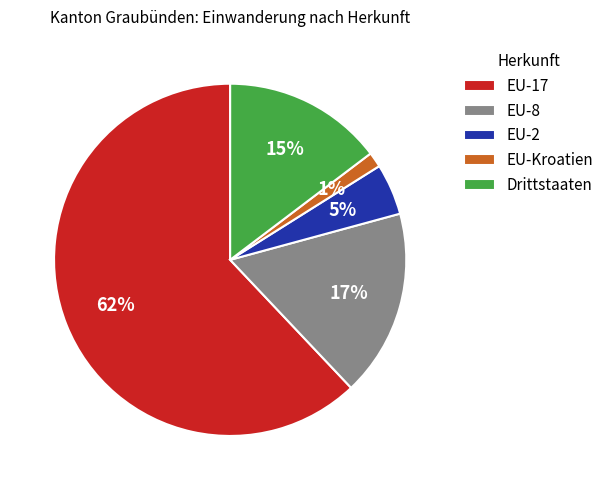

Rank the categories by value from highest to lowest.

EU-17, EU-8, Drittstaaten, EU-2, EU-Kroatien